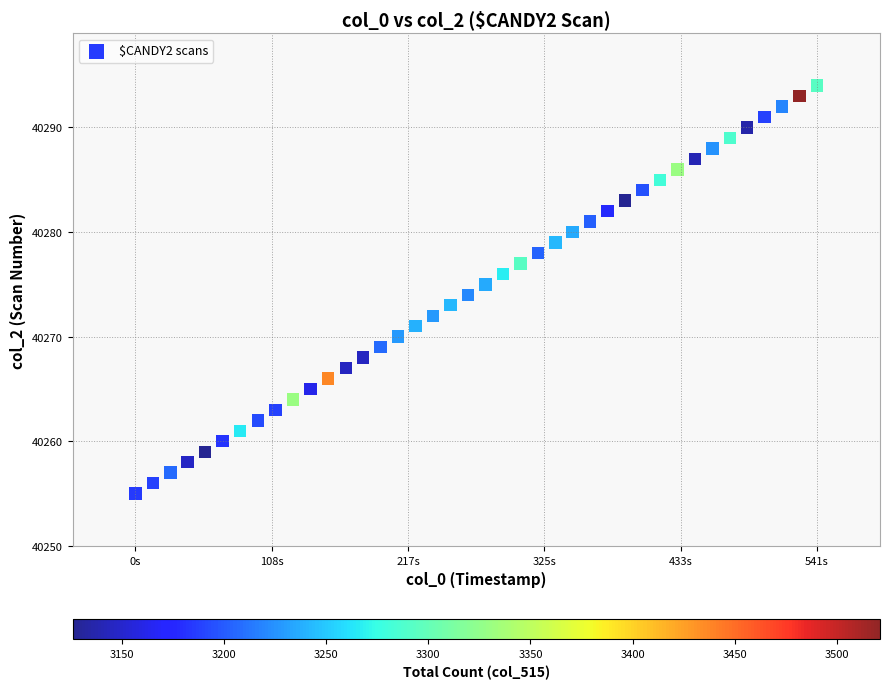

What is the range of Y values (max minus min)?

39